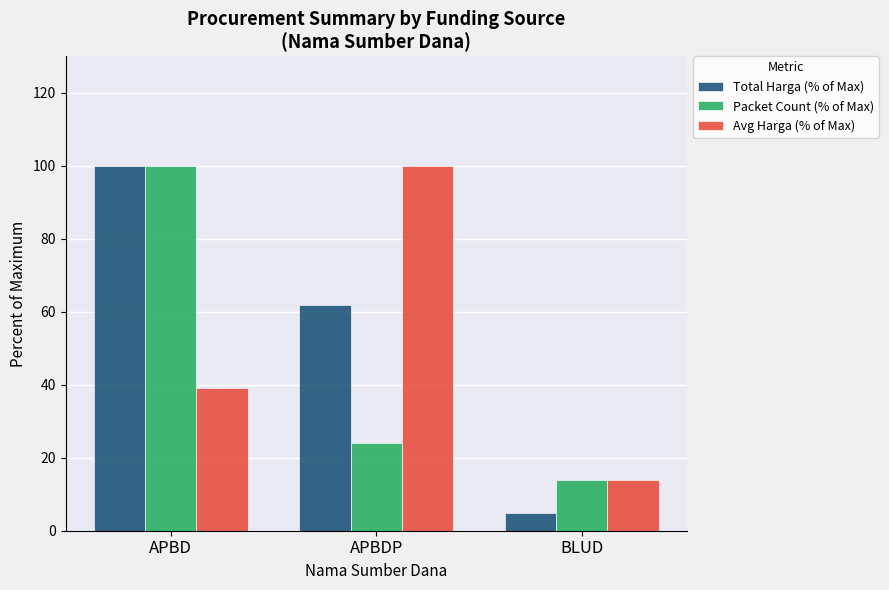

What is the difference between the second highest and minimum values in the Packet Count (% of Max) series?

10.3